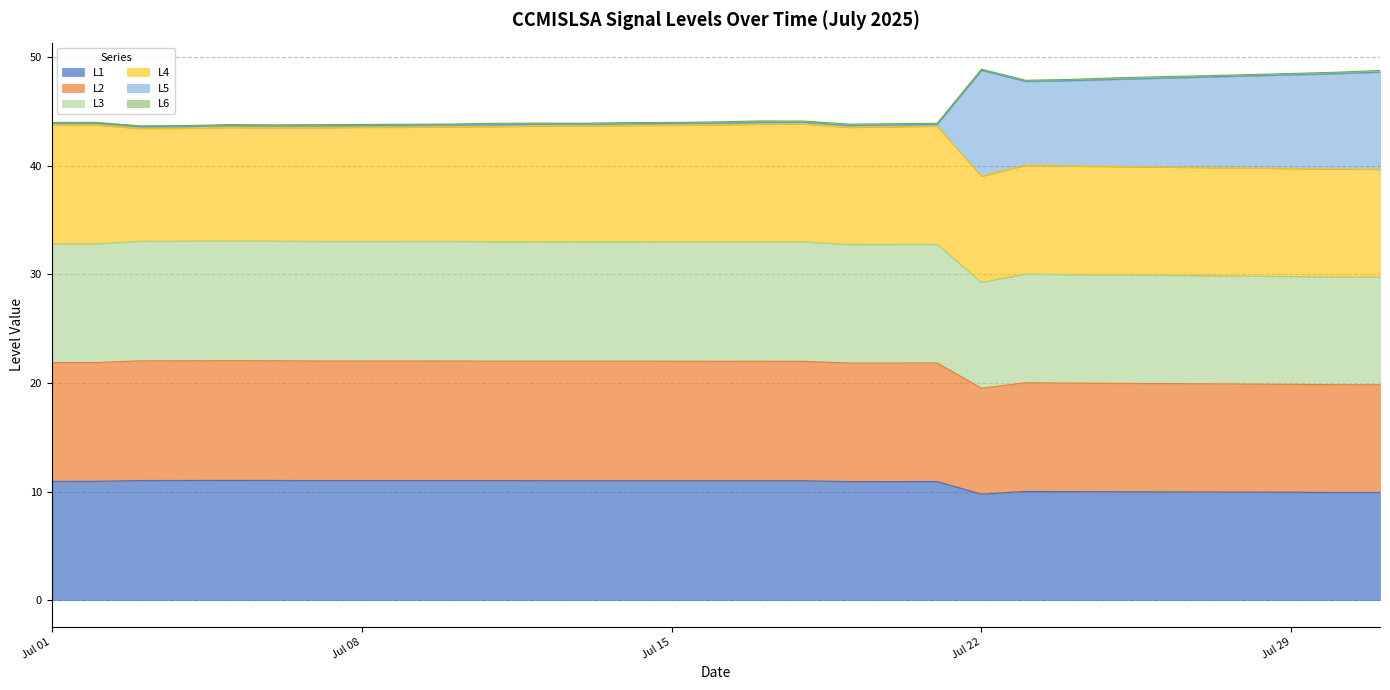

What is the lowest value of the L1 series?

9.8